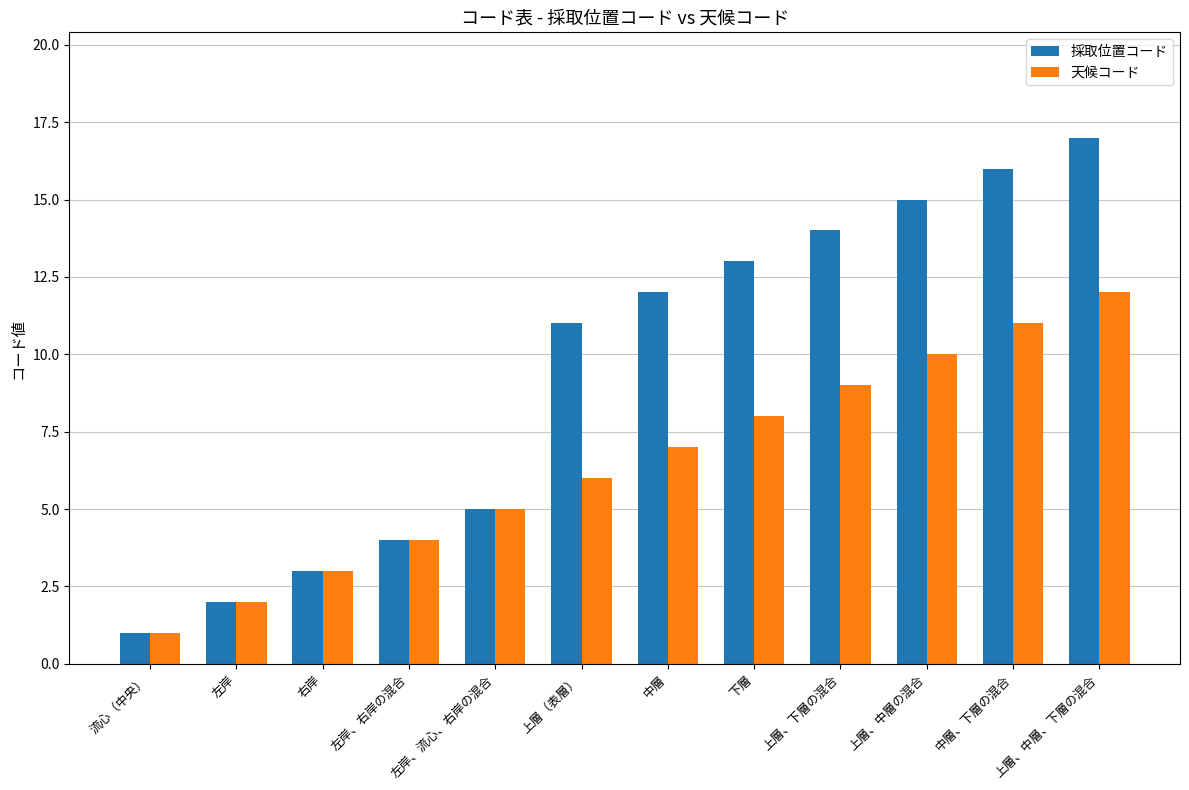

What is the value of the 採取位置コード bar at the 2nd from the left?

2